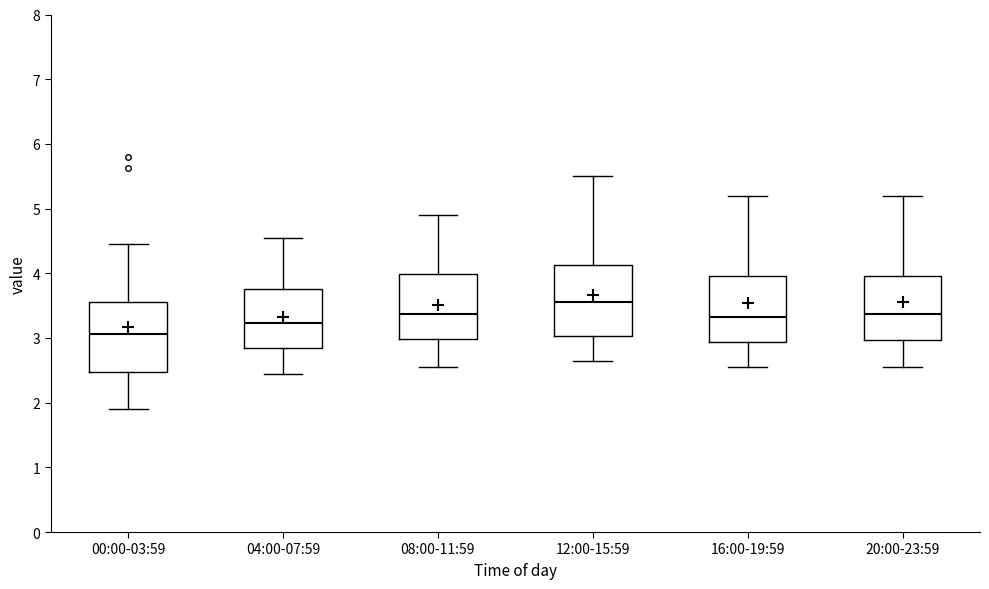

Reading left to right, transcribe this box plot: for each box, give where its median line is, the range the box spans, and where its two whiskers end, as read against the y-axis. The values are not printed on the chart, so give them approximately, as read against the axis.

00:00-03:59: median 3.1, box 2.5 to 3.6, whiskers 1.9 to 4.5
04:00-07:59: median 3.2, box 2.8 to 3.8, whiskers 2.5 to 4.6
08:00-11:59: median 3.4, box 3.0 to 4.0, whiskers 2.6 to 4.9
12:00-15:59: median 3.6, box 3.0 to 4.1, whiskers 2.7 to 5.5
16:00-19:59: median 3.3, box 2.9 to 4.0, whiskers 2.6 to 5.2
20:00-23:59: median 3.4, box 3.0 to 4.0, whiskers 2.6 to 5.2